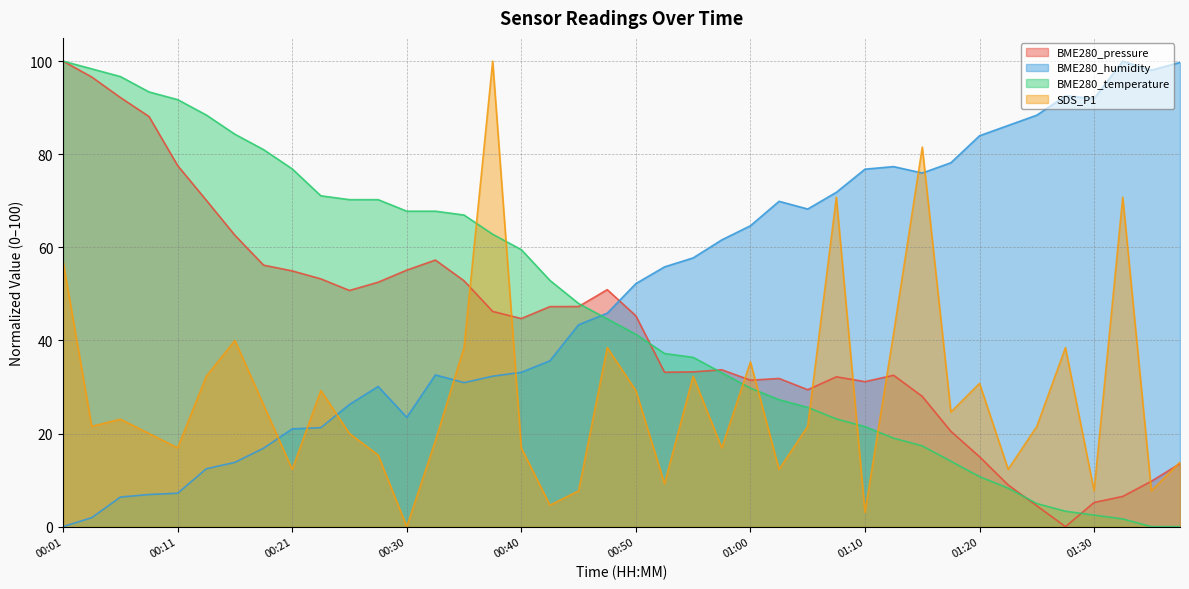

Reading right to left, list all the values displayed in this chart.

BME280_pressure: 01:37=13.5	01:35=9.7	01:32=6.5	01:30=5.2	01:27=0.0	01:25=4.5	01:22=9.0	01:20=15.0	01:17=20.5	01:15=28.0	01:12=32.5	01:10=31.1	01:07=32.2	01:05=29.4	01:02=31.8	01:00=31.5	00:58=33.7	00:55=33.2	00:53=33.2	00:50=45.3	00:48=50.9	00:45=47.3	00:43=47.3	00:40=44.7	00:38=46.2	00:35=52.8	00:33=57.3	00:30=55.1	00:28=52.5	00:26=50.7	00:23=53.2	00:21=54.9	00:18=56.2	00:16=62.6	00:13=70.1	00:11=77.6	00:08=88.1	00:06=92.2	00:03=96.6	00:01=100.0
BME280_humidity: 01:37=99.7	01:35=98.1	01:32=100.0	01:30=92.0	01:27=92.5	01:25=88.4	01:22=86.2	01:20=84.0	01:17=78.2	01:15=76.0	01:12=77.3	01:10=76.8	01:07=71.8	01:05=68.2	01:02=69.9	01:00=64.6	00:58=61.6	00:55=57.7	00:53=55.8	00:50=52.2	00:48=45.9	00:45=43.4	00:43=35.6	00:40=33.1	00:38=32.3	00:35=30.9	00:33=32.6	00:30=23.5	00:28=30.1	00:26=26.2	00:23=21.3	00:21=21.0	00:18=16.9	00:16=13.8	00:13=12.4	00:11=7.2	00:08=6.9	00:06=6.4	00:03=1.9	00:01=0.0
BME280_temperature: 01:37=0.0	01:35=0.0	01:32=1.7	01:30=2.5	01:27=3.3	01:25=5.0	01:22=8.3	01:20=10.7	01:17=14.0	01:15=17.4	01:12=19.0	01:10=21.5	01:07=23.1	01:05=25.6	01:02=27.3	01:00=29.8	00:58=33.1	00:55=36.4	00:53=37.2	00:50=41.3	00:48=44.6	00:45=47.9	00:43=52.9	00:40=59.5	00:38=62.8	00:35=66.9	00:33=67.8	00:30=67.8	00:28=70.2	00:26=70.2	00:23=71.1	00:21=76.9	00:18=81.0	00:16=84.3	00:13=88.4	00:11=91.7	00:08=93.4	00:06=96.7	00:03=98.3	00:01=100.0
SDS_P1: 01:37=13.8	01:35=7.7	01:32=70.8	01:30=7.7	01:27=38.5	01:25=21.5	01:22=12.3	01:20=30.8	01:17=24.6	01:15=81.5	01:12=41.5	01:10=3.1	01:07=70.8	01:05=21.5	01:02=12.3	01:00=35.4	00:58=16.9	00:55=32.3	00:53=9.2	00:50=29.2	00:48=38.5	00:45=7.7	00:43=4.6	00:40=16.9	00:38=100.0	00:35=38.5	00:33=18.5	00:30=0.0	00:28=15.4	00:26=20.0	00:23=29.2	00:21=12.3	00:18=26.2	00:16=40.0	00:13=32.3	00:11=16.9	00:08=20.0	00:06=23.1	00:03=21.5	00:01=56.9